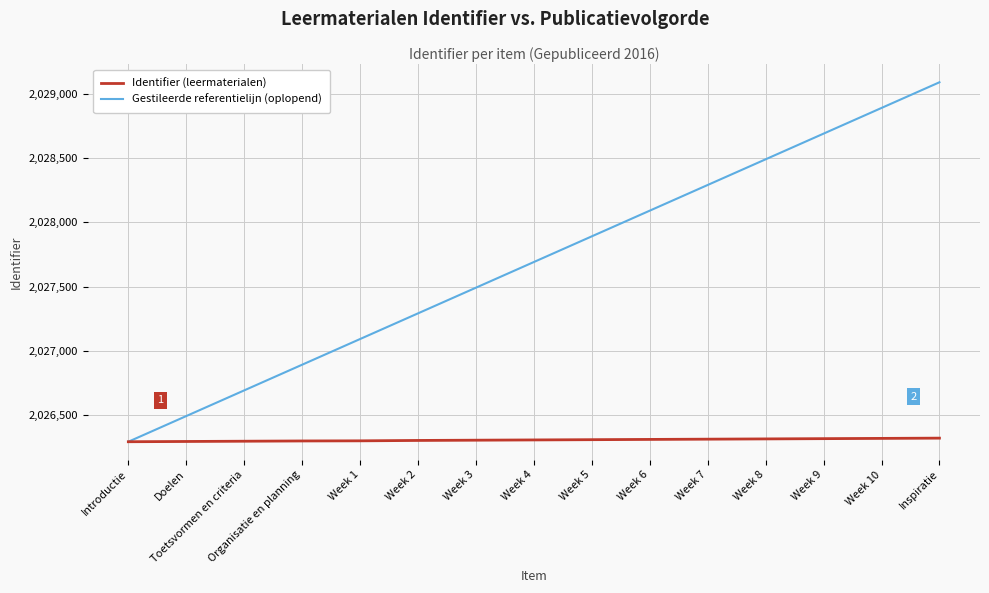

What is the difference between the Identifier (leermaterialen) values at Introductie and Week 9?

24